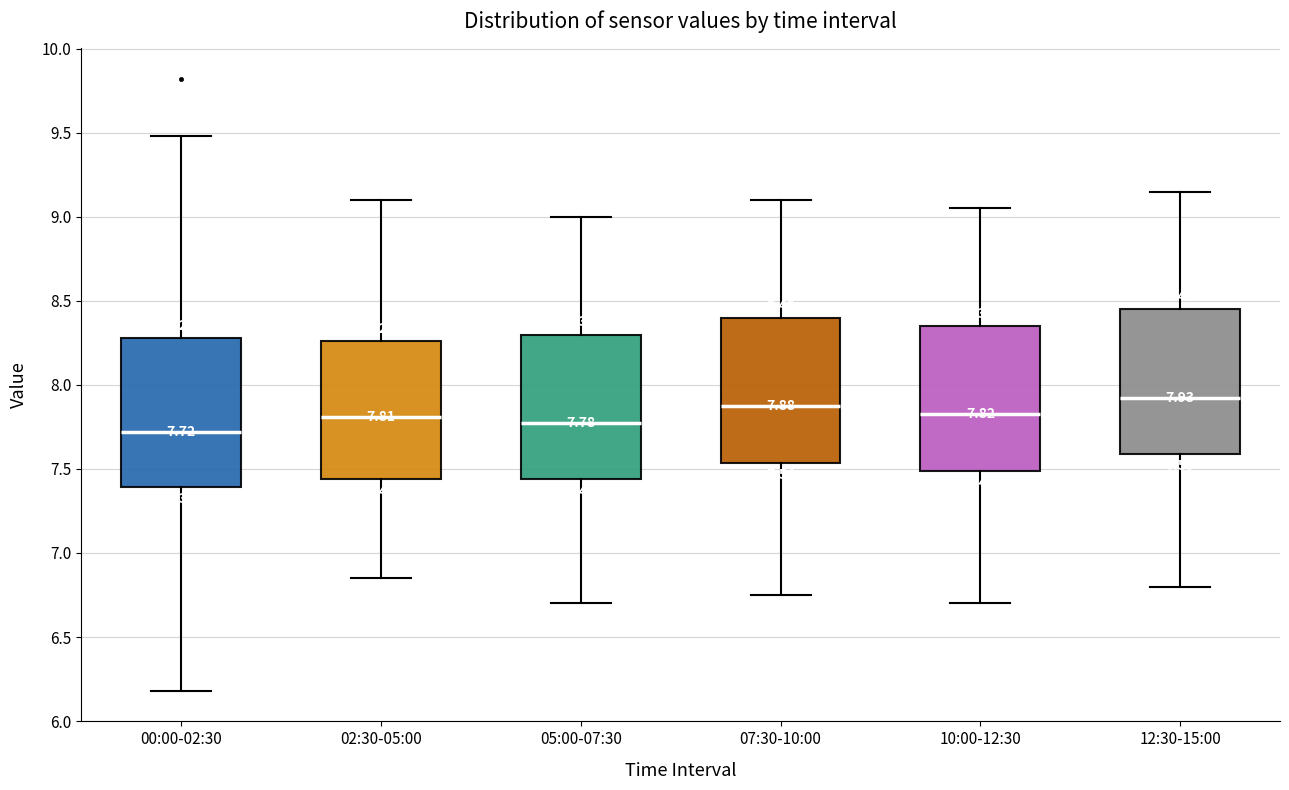

Which box's median line is the highest?

12:30-15:00